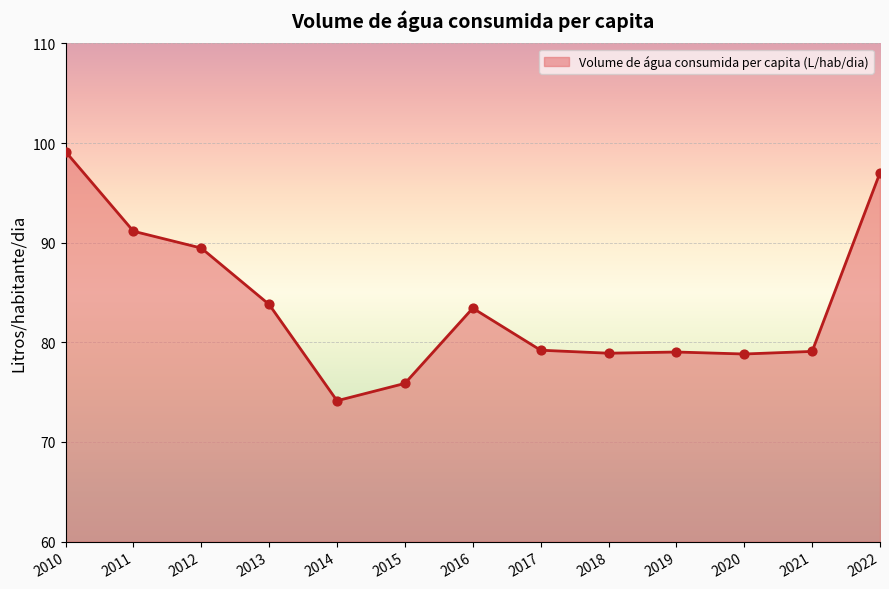

Between 2021 and 2022, which is larger?

2022